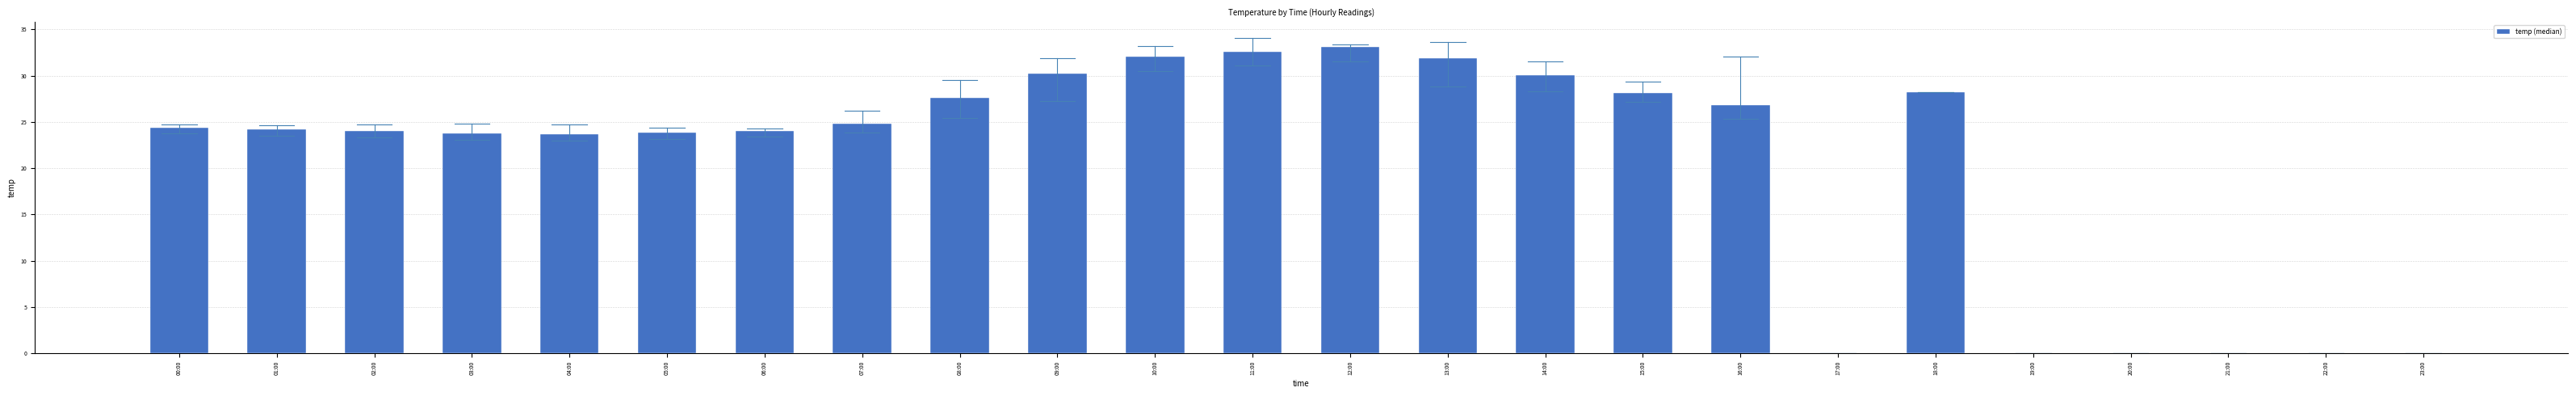

Count the number of data series in this chart.

1